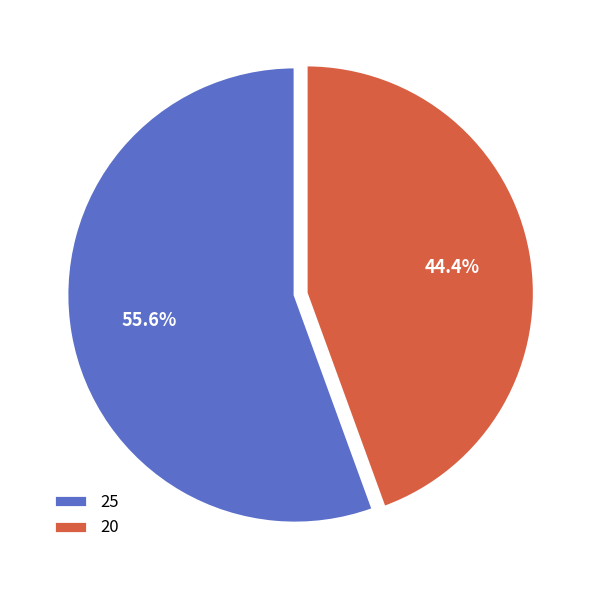

Does any single category account for the majority?

Yes